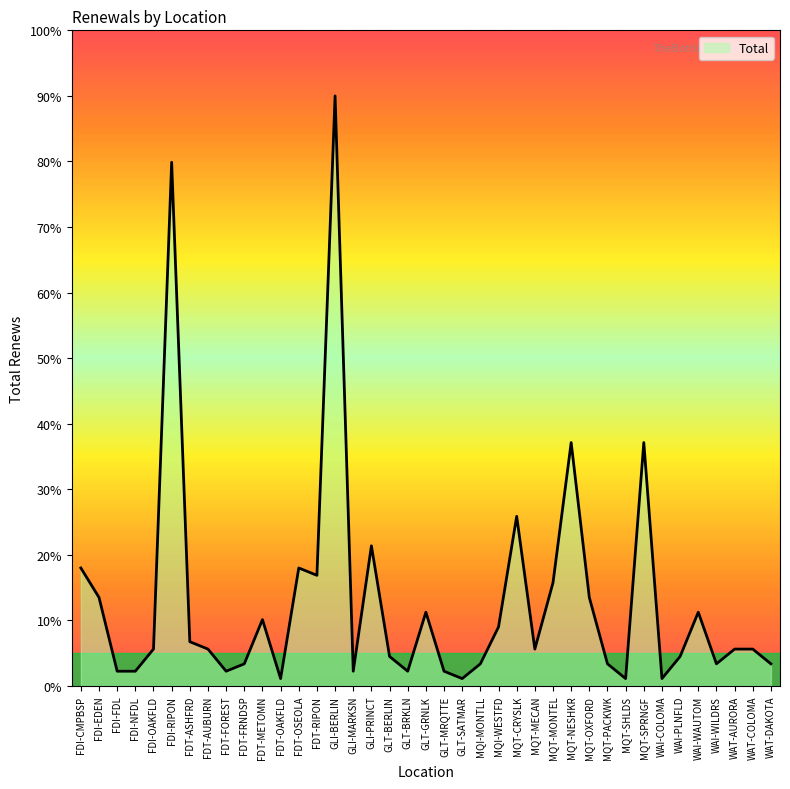

What position from the right is FDI-OAKFLD?

35